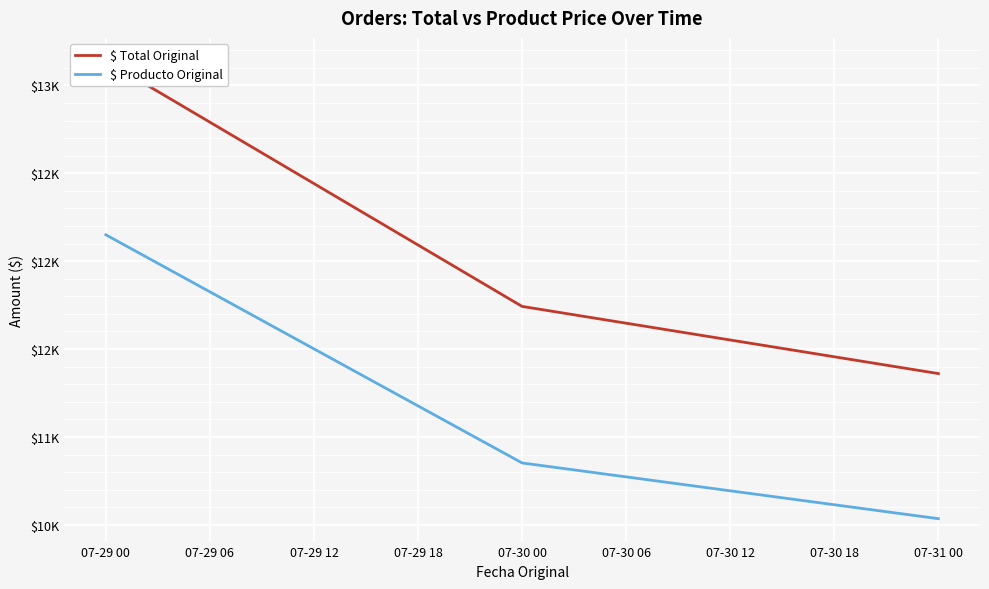

How many data points in $ Total Original are less than 11742?

1